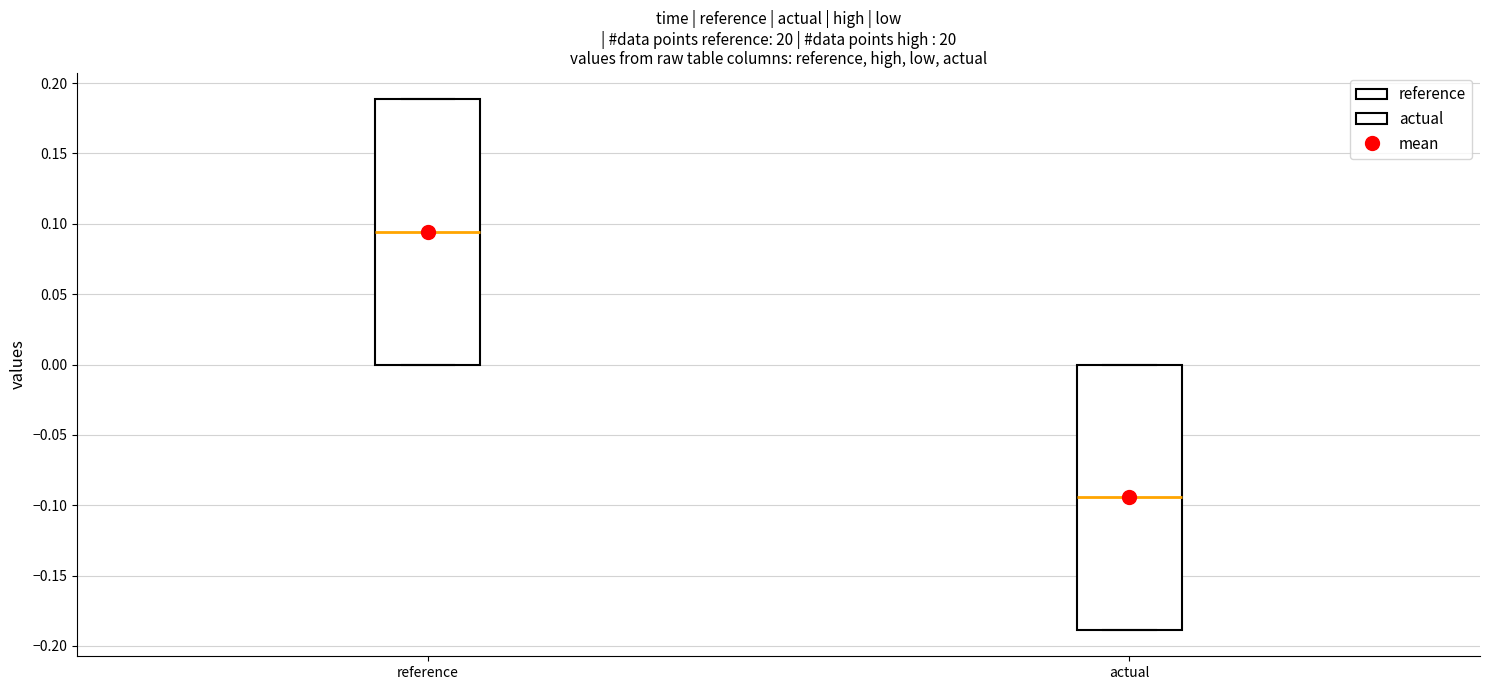

Reading left to right, read every box against the y-axis: the position of its median line, the range the box covers, and the ends of its whiskers. The values are not printed on the chart, so give them approximately, as read against the axis.

reference: median 0.095, box 0.000 to 0.190, whiskers 0.000 to 0.190
actual: median -0.095, box -0.190 to 0.000, whiskers -0.190 to 0.000